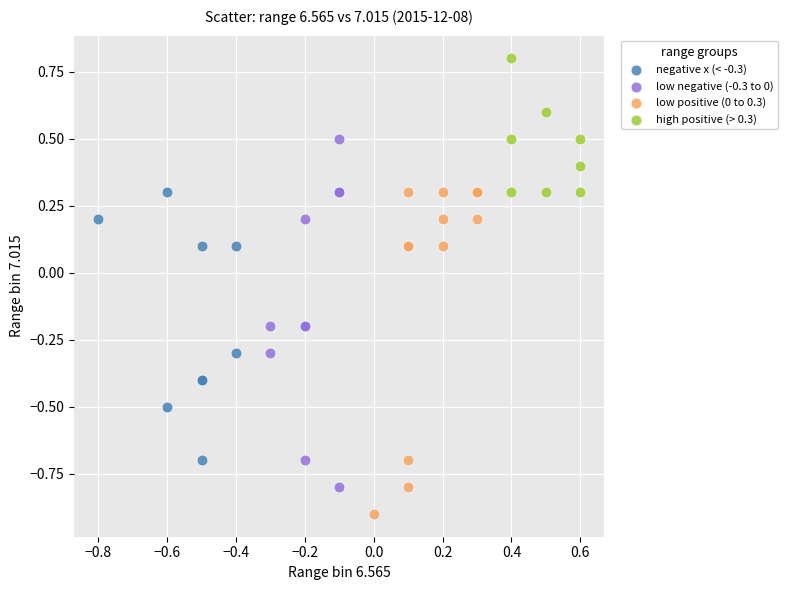

Which series contains the lowest Y value?

low positive (0 to 0.3)